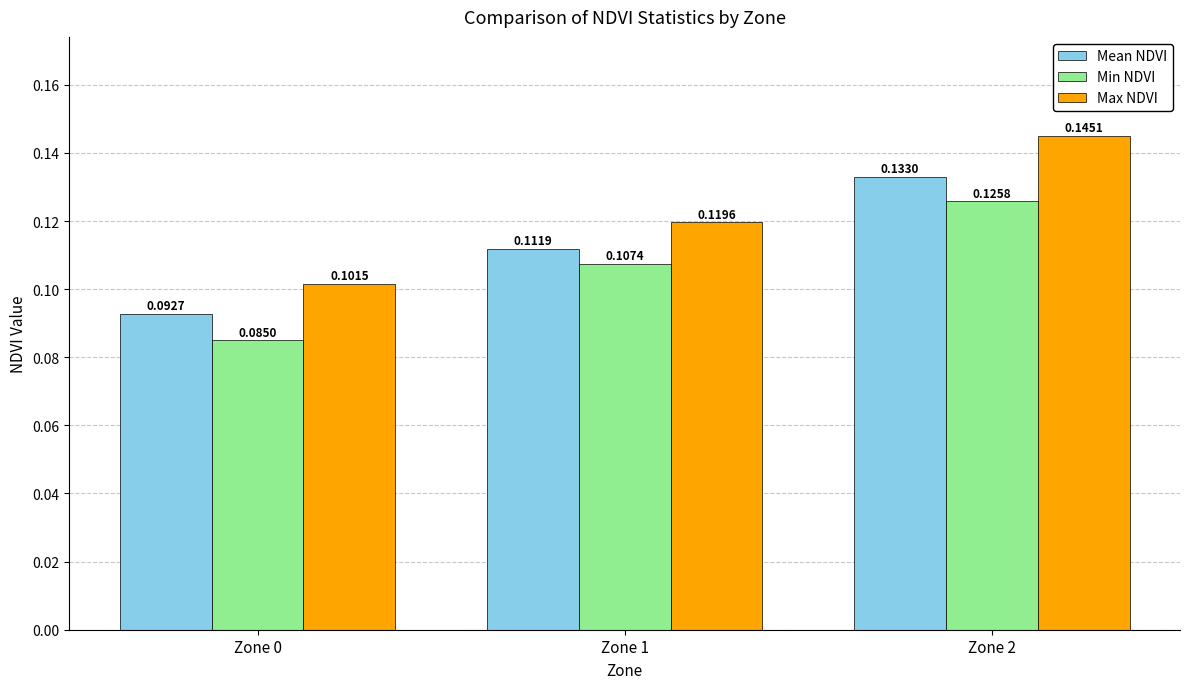

At how many categories does at least one series exceed 0?

3